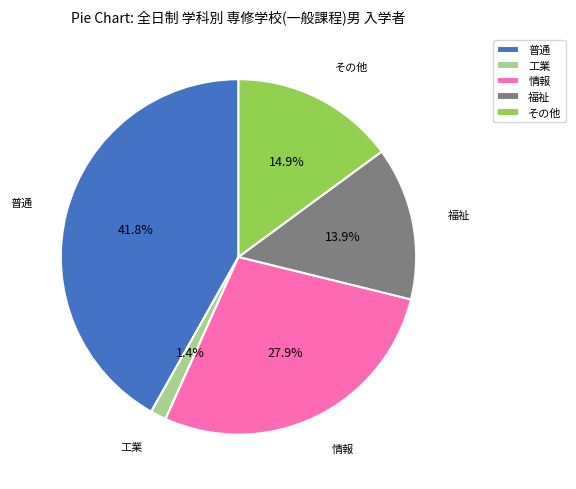

Rank the categories by value from highest to lowest.

普通, 情報, その他, 福祉, 工業